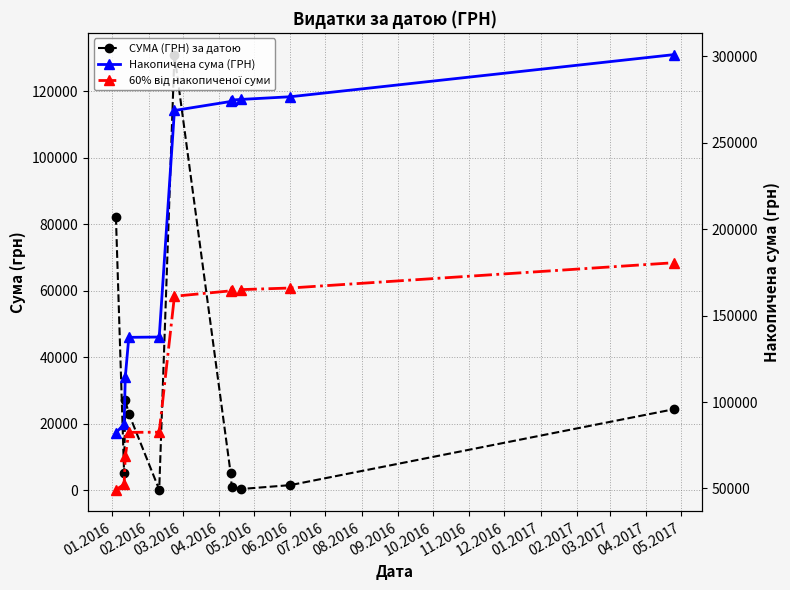

What is the difference between the second highest and minimum values in the 60% від накопиченої суми series?

116689.5